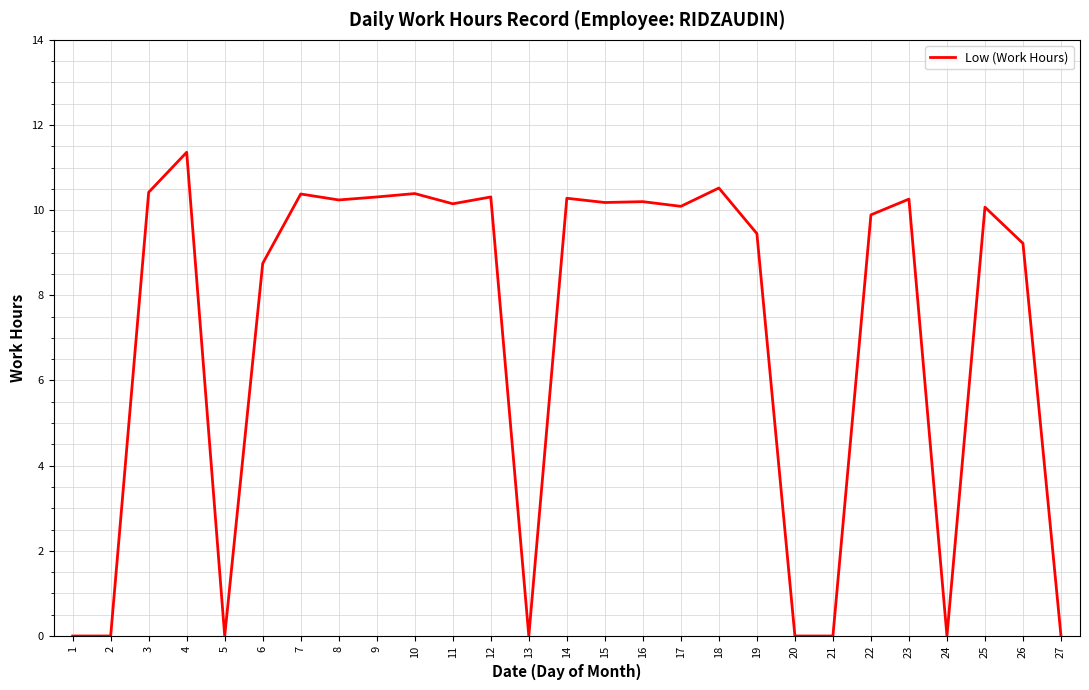

True or false: the data shows 15.9 at 8.

False